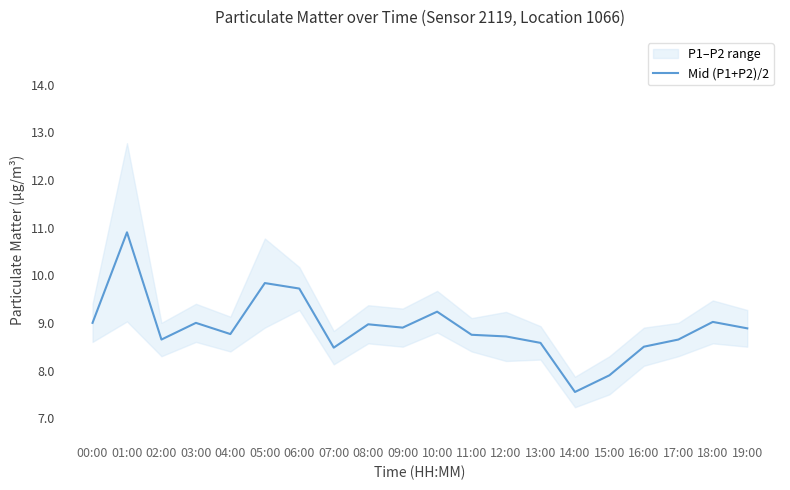

Rank the categories by value from highest to lowest.

01:00, 05:00, 06:00, 10:00, 18:00, 00:00, 03:00, 08:00, 09:00, 19:00, 04:00, 11:00, 12:00, 02:00, 17:00, 13:00, 16:00, 07:00, 15:00, 14:00